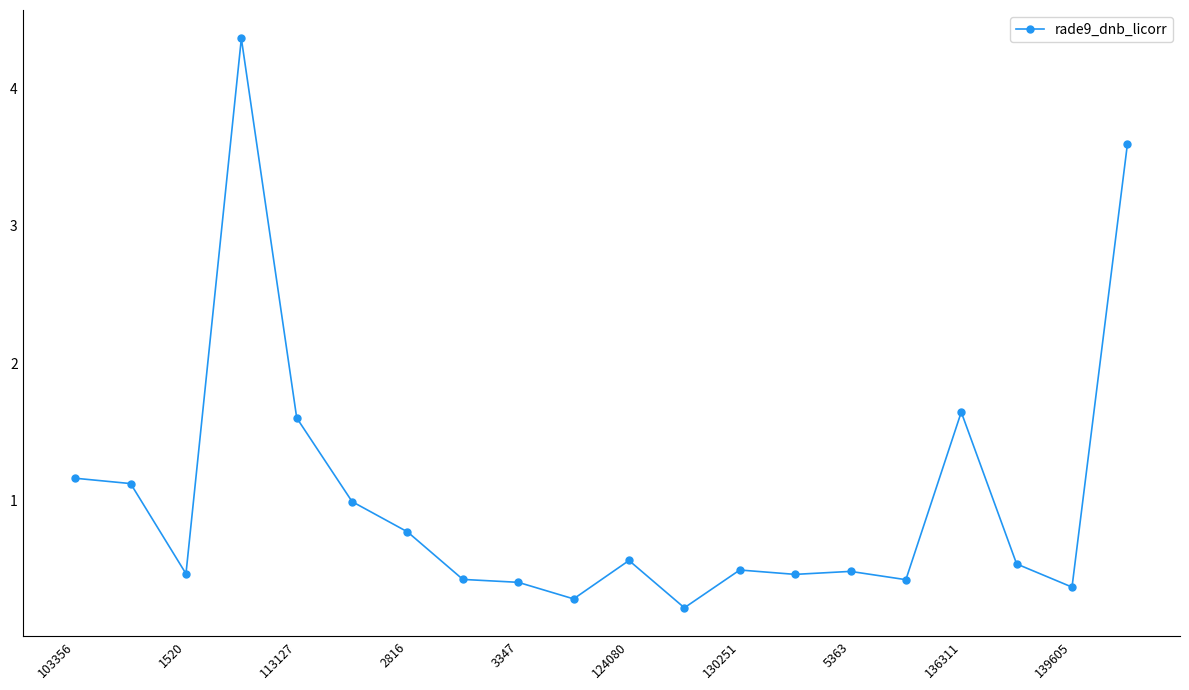

What is the difference between the second highest and minimum values?

3.4